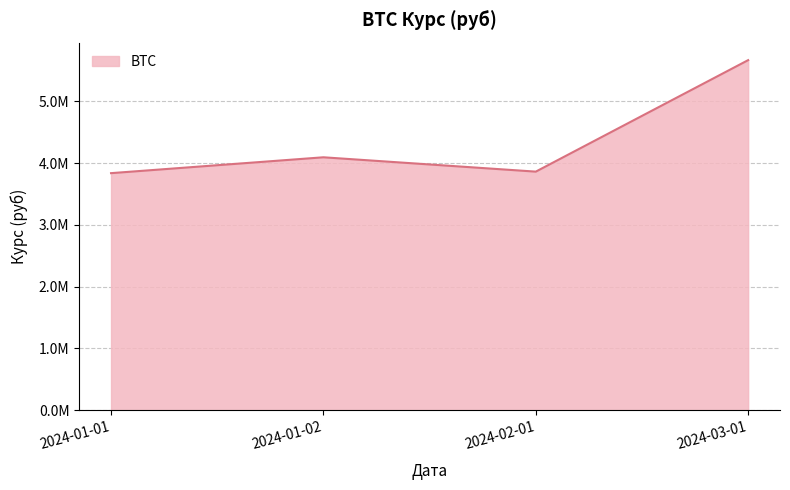

Does the chart display data point markers on the line(s)?

No